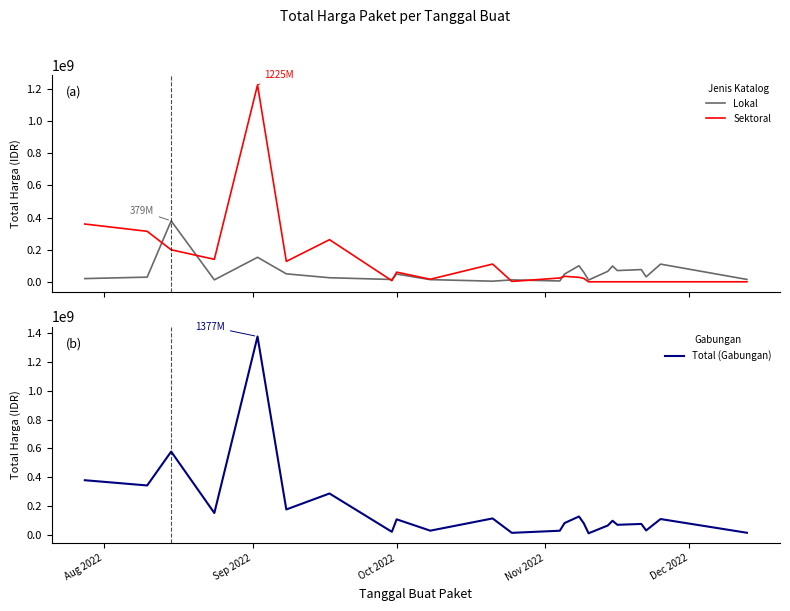

What is the maximum value for Sektoral?

1224682000